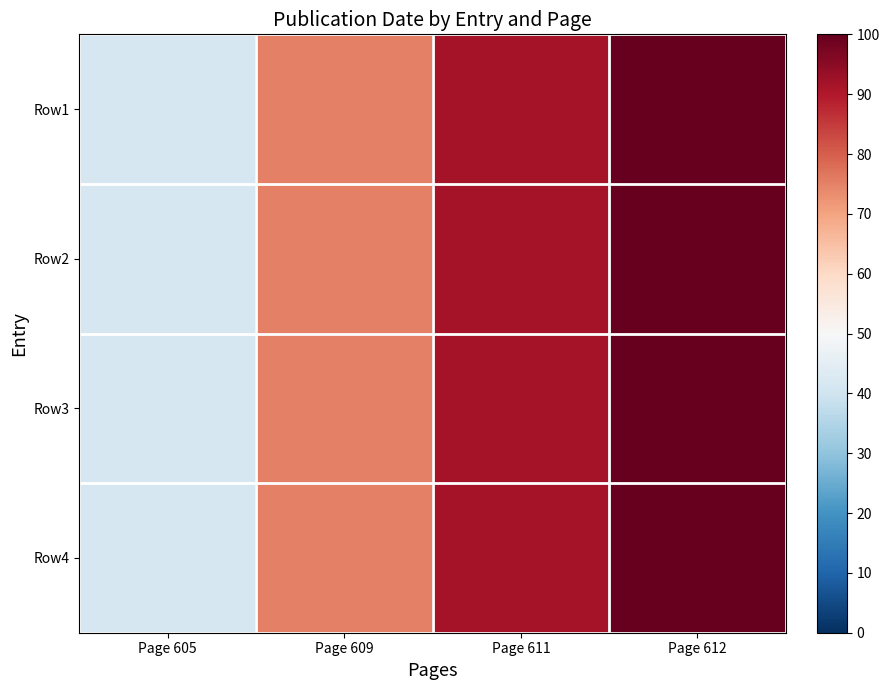

Reading left to right, transcribe all the data shown in this chart.

Row1: Page 605=41.7	Page 609=75.0	Page 611=91.7	Page 612=100.0
Row2: Page 605=41.7	Page 609=75.0	Page 611=91.7	Page 612=100.0
Row3: Page 605=41.7	Page 609=75.0	Page 611=91.7	Page 612=100.0
Row4: Page 605=41.7	Page 609=75.0	Page 611=91.7	Page 612=100.0